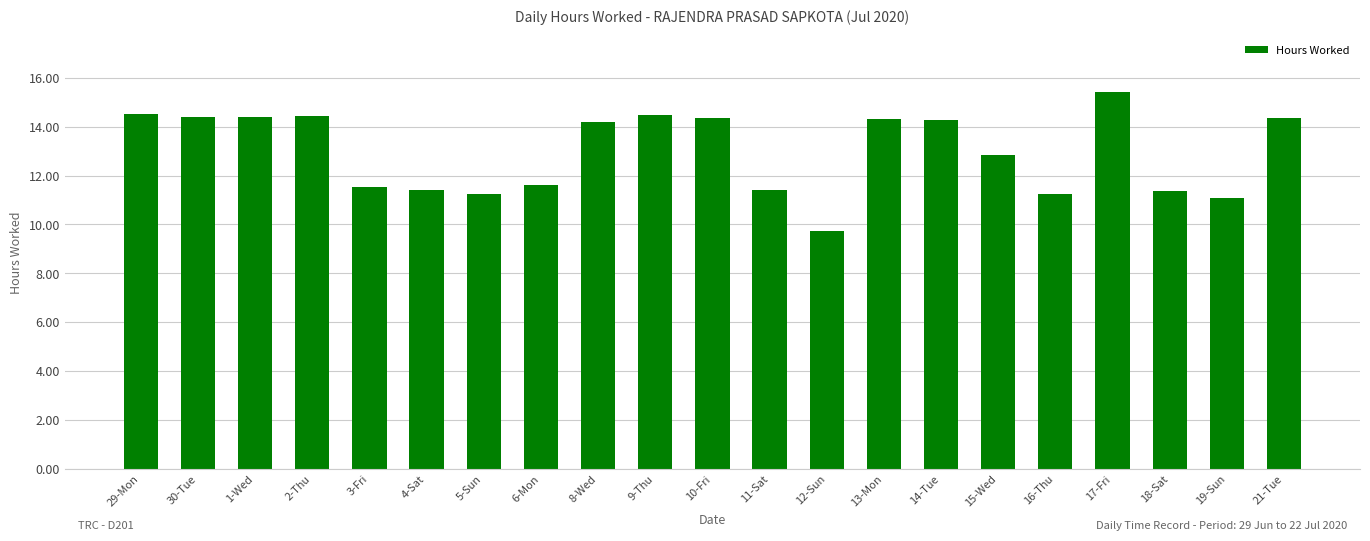

What is the approximate value at 9-Thu?

14.5